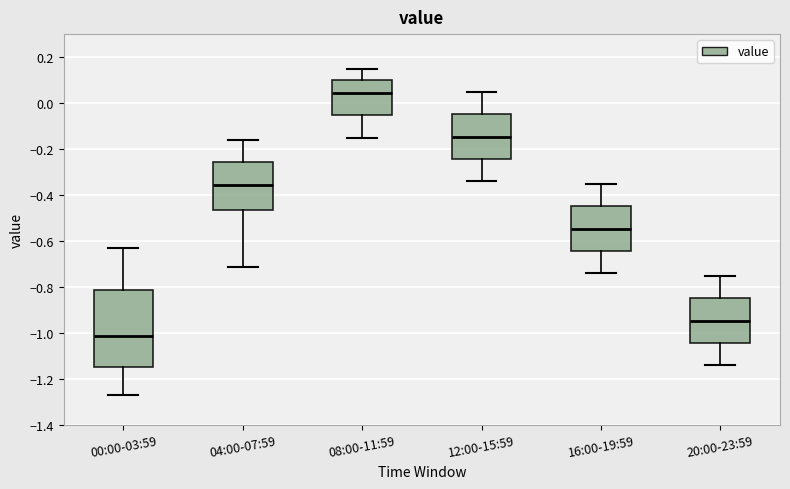

Which box has the highest median line?

08:00-11:59